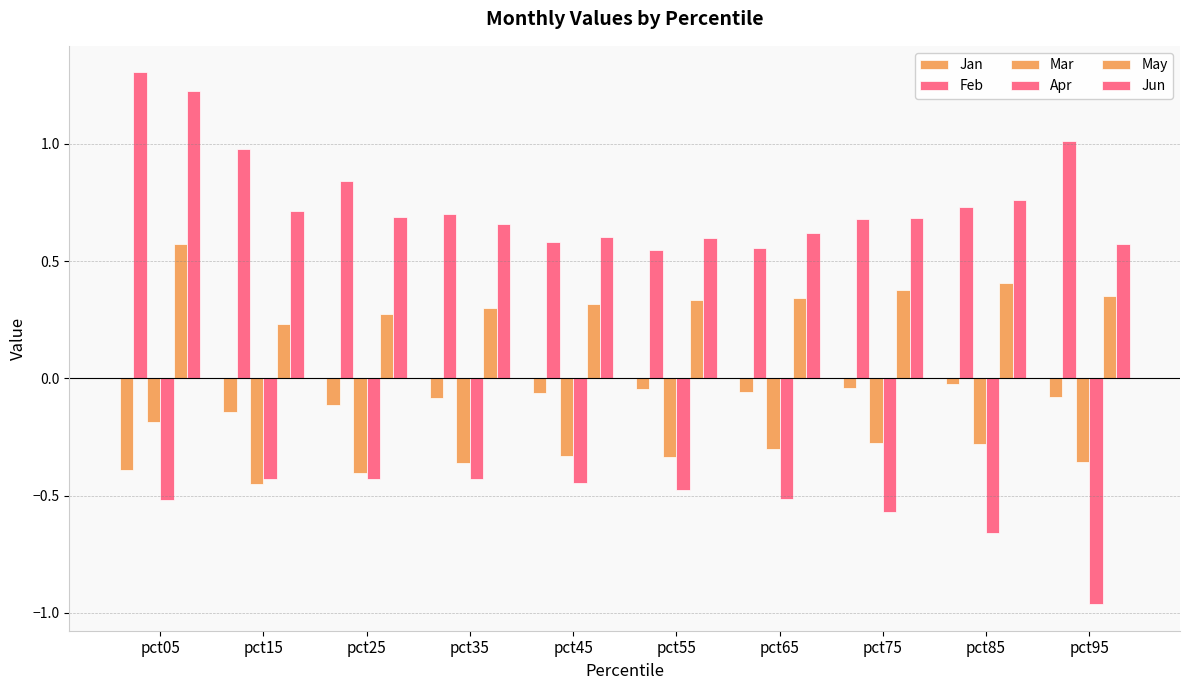

How many categories are shown in the chart?

10